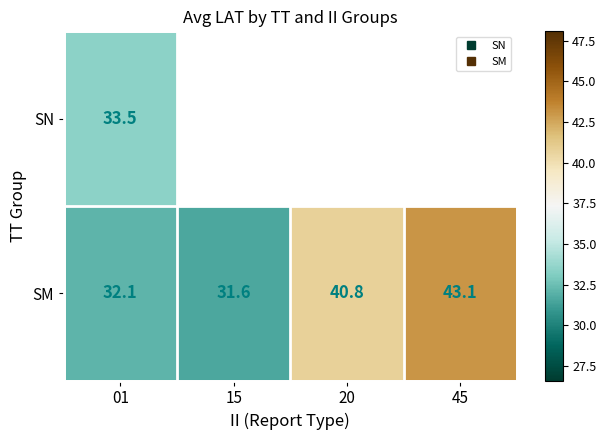

Which series has the widest spread of values?

SN